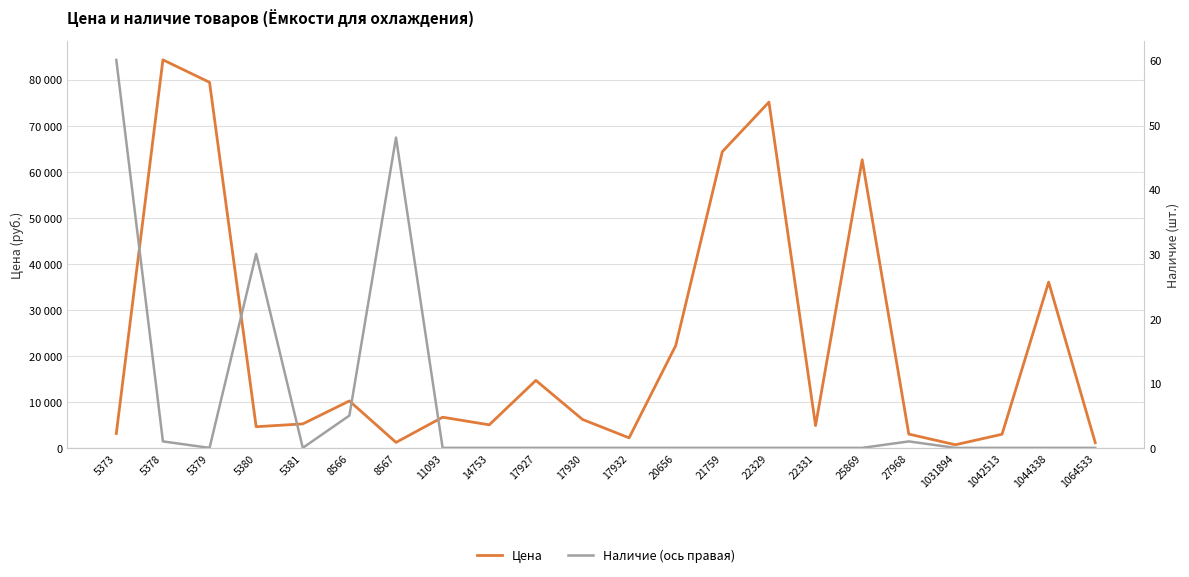

What are all the series names shown in the legend?

Цена, Наличие (ось правая)